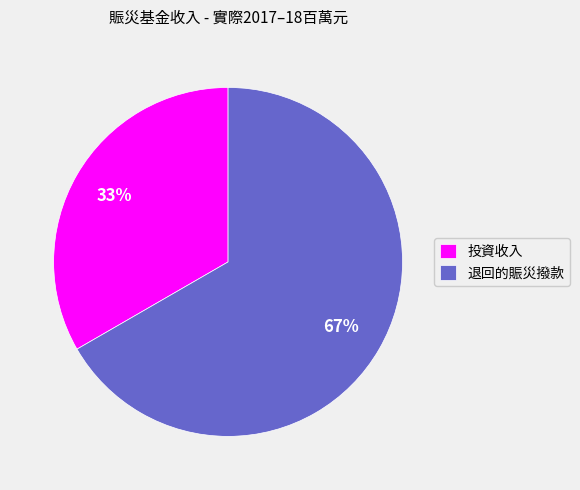

To the nearest percent, what is the combined percentage of 退回的賑災撥款 and 投資收入?

100%